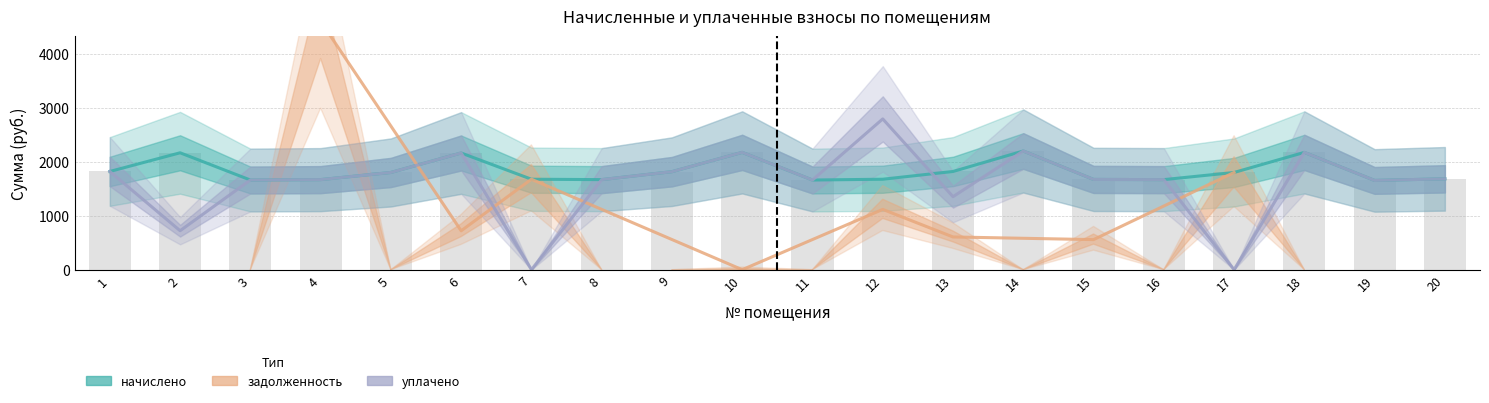

How many values in the начислено series are below 1802?

10